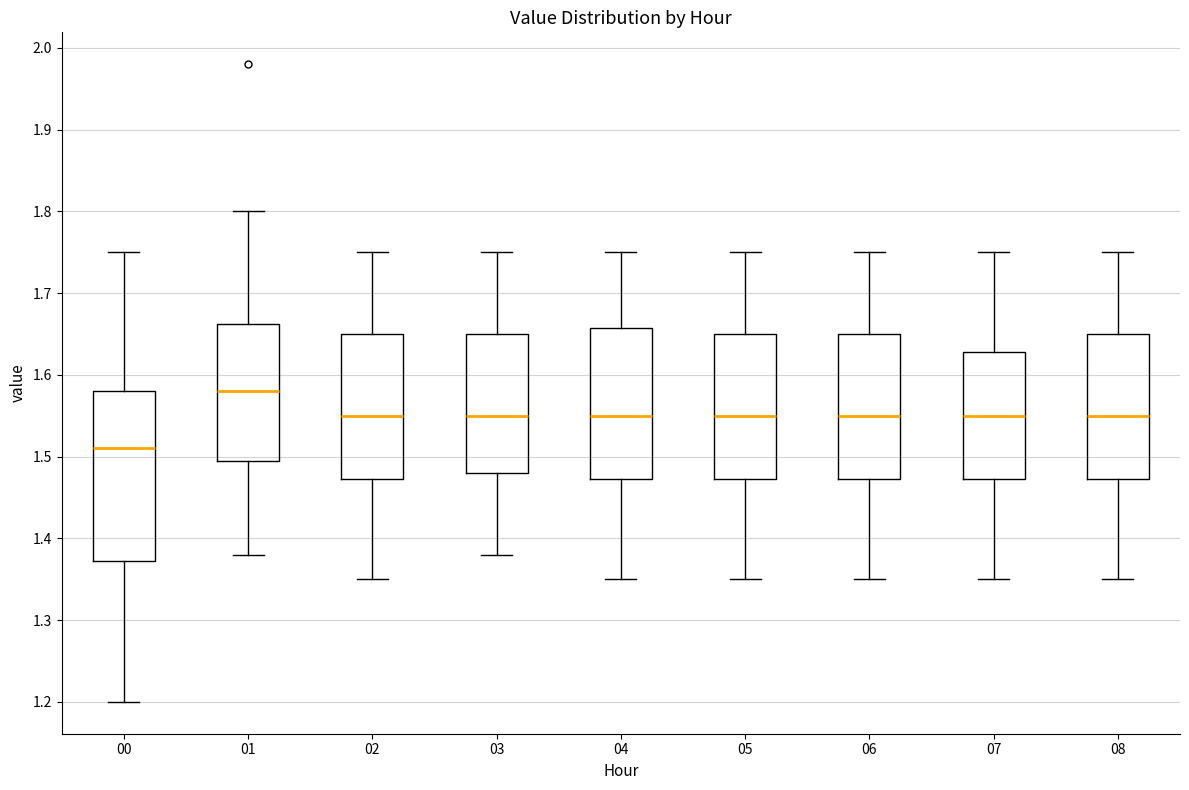

Reading left to right, read every box against the y-axis: the position of its median line, the range the box covers, and the ends of its whiskers. The values are not printed on the chart, so give them approximately, as read against the axis.

00: median 1.51, box 1.37 to 1.58, whiskers 1.20 to 1.75
01: median 1.58, box 1.50 to 1.66, whiskers 1.38 to 1.80
02: median 1.55, box 1.47 to 1.65, whiskers 1.35 to 1.75
03: median 1.55, box 1.48 to 1.65, whiskers 1.38 to 1.75
04: median 1.55, box 1.47 to 1.66, whiskers 1.35 to 1.75
05: median 1.55, box 1.47 to 1.65, whiskers 1.35 to 1.75
06: median 1.55, box 1.47 to 1.65, whiskers 1.35 to 1.75
07: median 1.55, box 1.47 to 1.63, whiskers 1.35 to 1.75
08: median 1.55, box 1.47 to 1.65, whiskers 1.35 to 1.75